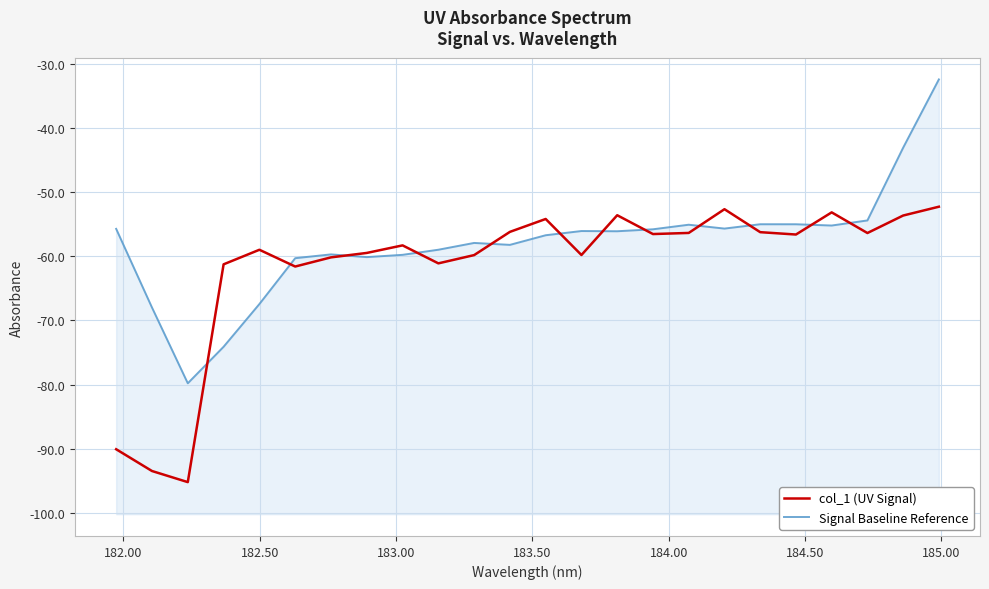

Reading right to left, list all the values displayed in this chart.

col_1 (UV Signal): -52.3	-53.7	-56.4	-53.2	-56.6	-56.2	-52.7	-56.4	-56.5	-53.6	-59.8	-54.2	-56.2	-59.8	-61.1	-58.3	-59.5	-60.2	-61.6	-59.0	-61.3	-95.2	-93.4	-90.0
Signal Baseline Reference: -32.5	-43.1	-54.4	-55.2	-55.0	-55.0	-55.7	-55.1	-55.8	-56.1	-56.1	-56.7	-58.2	-57.9	-59.0	-59.8	-60.1	-59.7	-60.3	-67.4	-74.1	-79.8	-68.0	-55.7